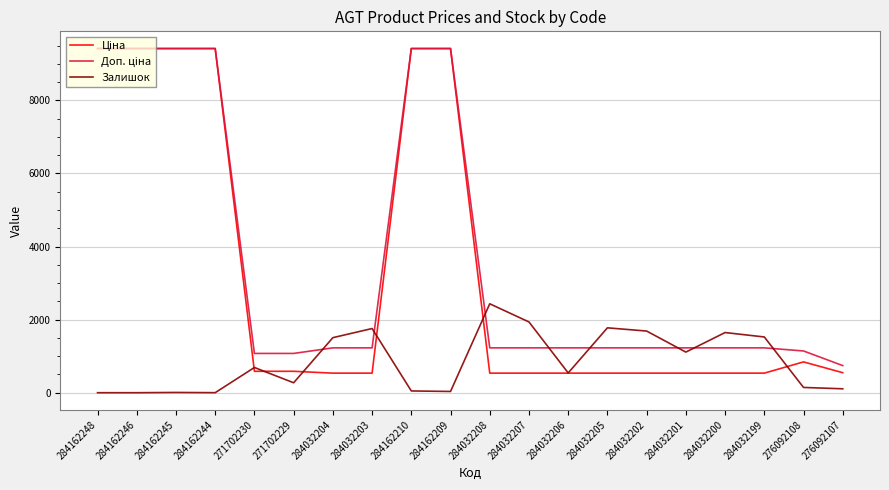

What is the spread (max minus min) of values at 284162246?

9416.9